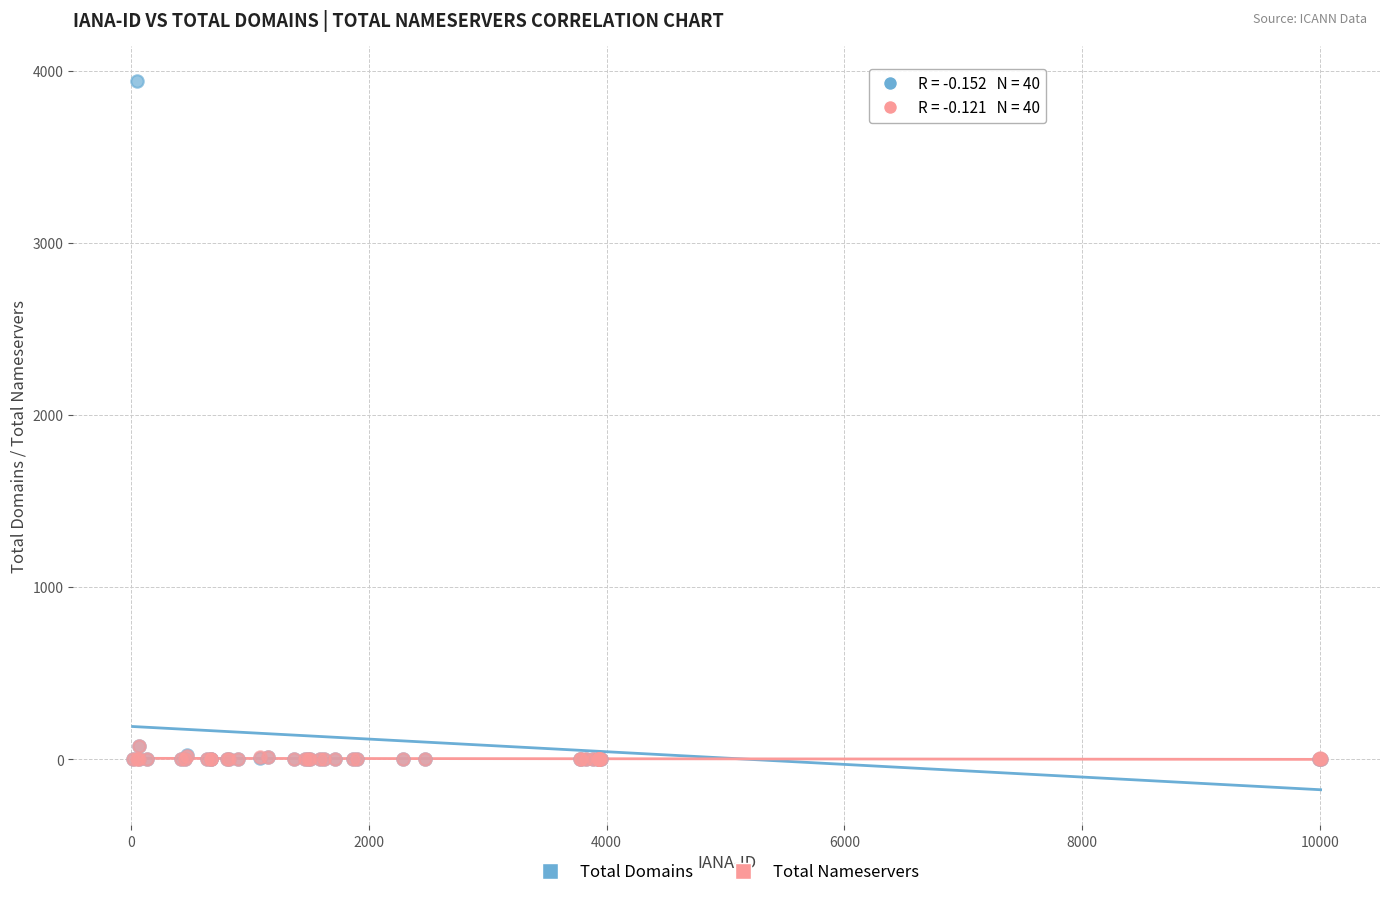

What are all the series names shown in the legend?

Total Domains, Total Nameservers